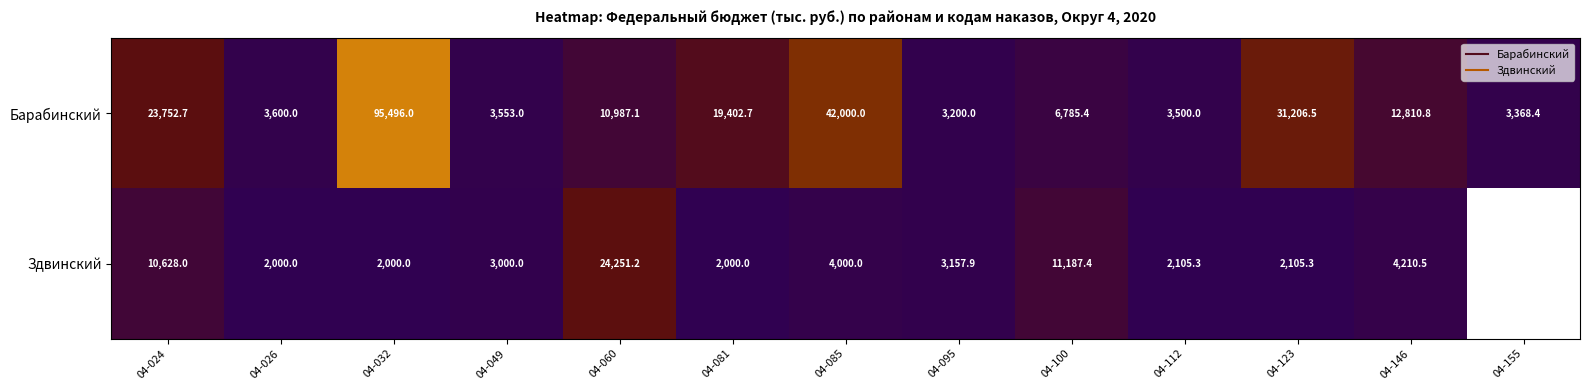

Is it true that Барабинский equals 6674.4 at 04-146?

False